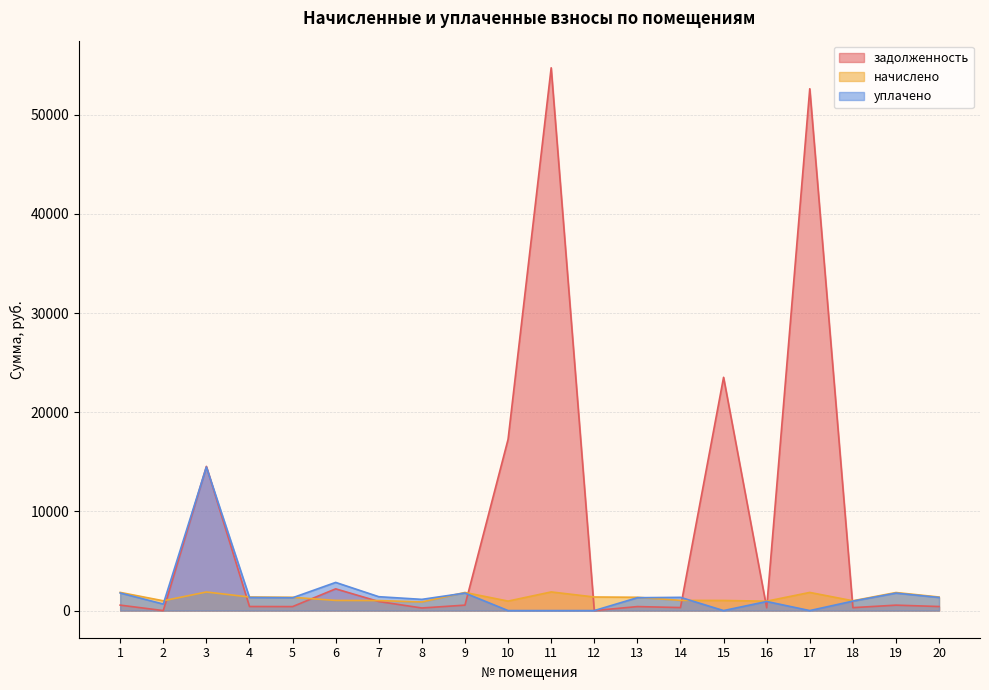

Where is уплачено nearest to the value 7238?

6